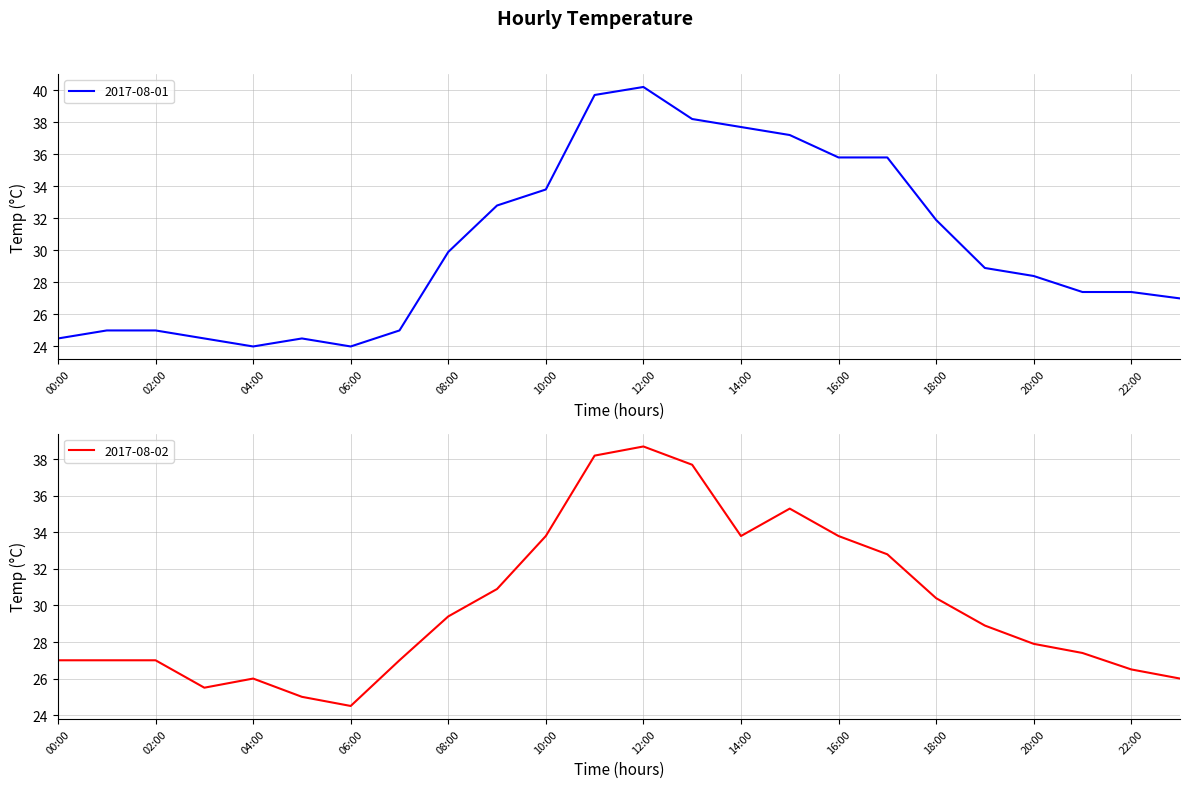

Between 22:00 and 05:00, which is larger?

22:00